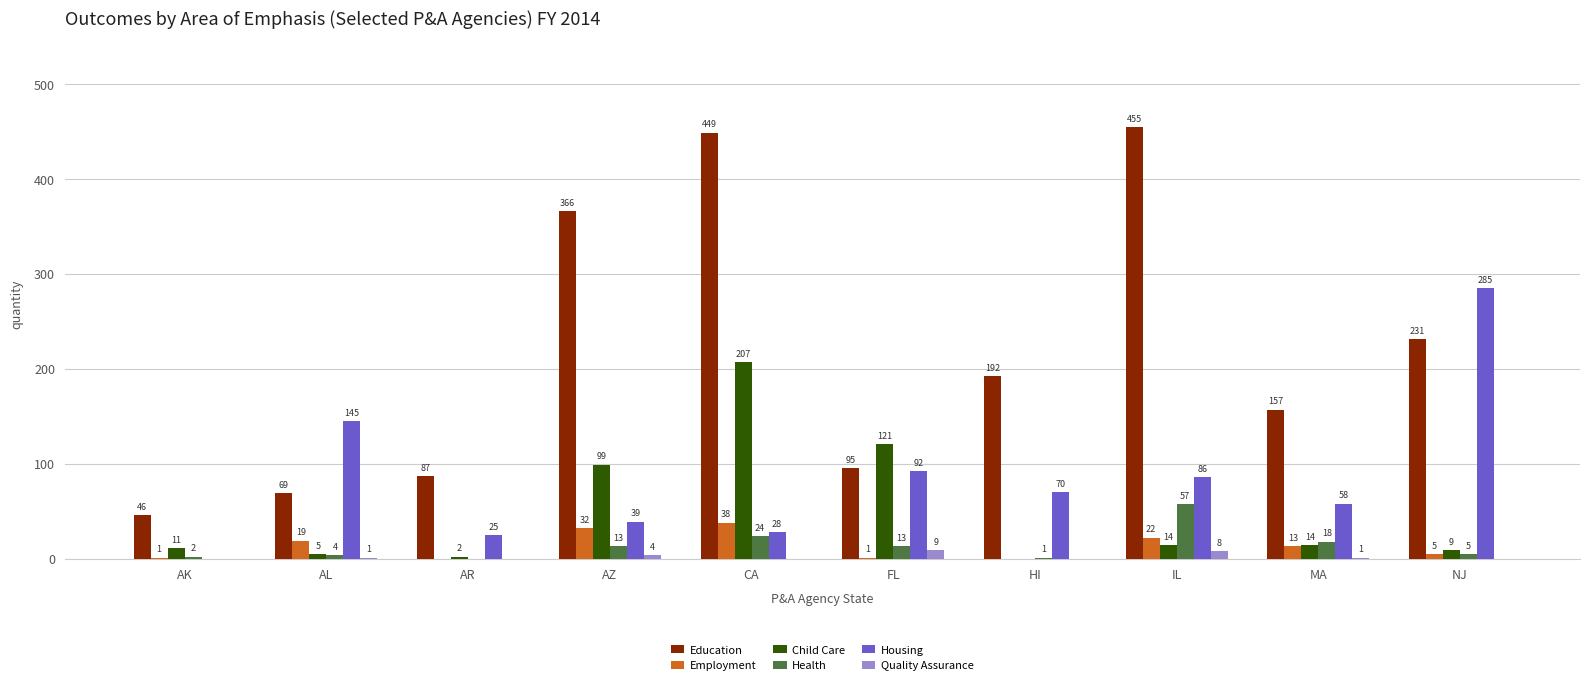

How many positive values does the Housing series have?

9